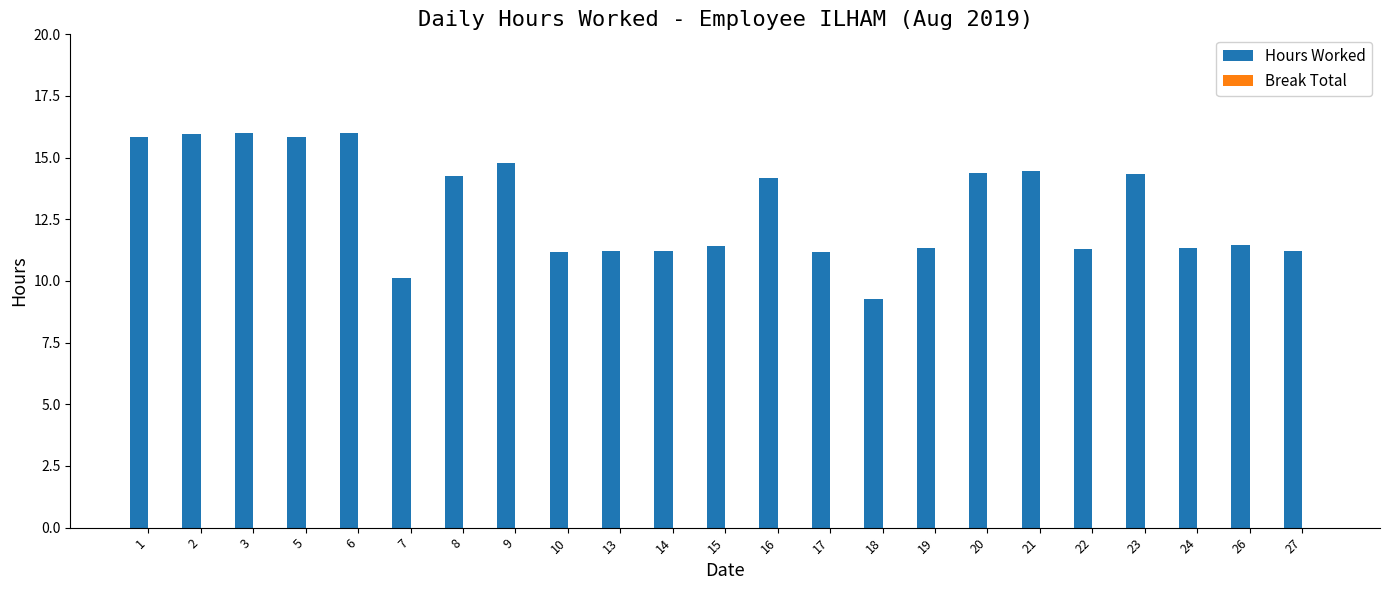

What is the sum of all values?

298.2